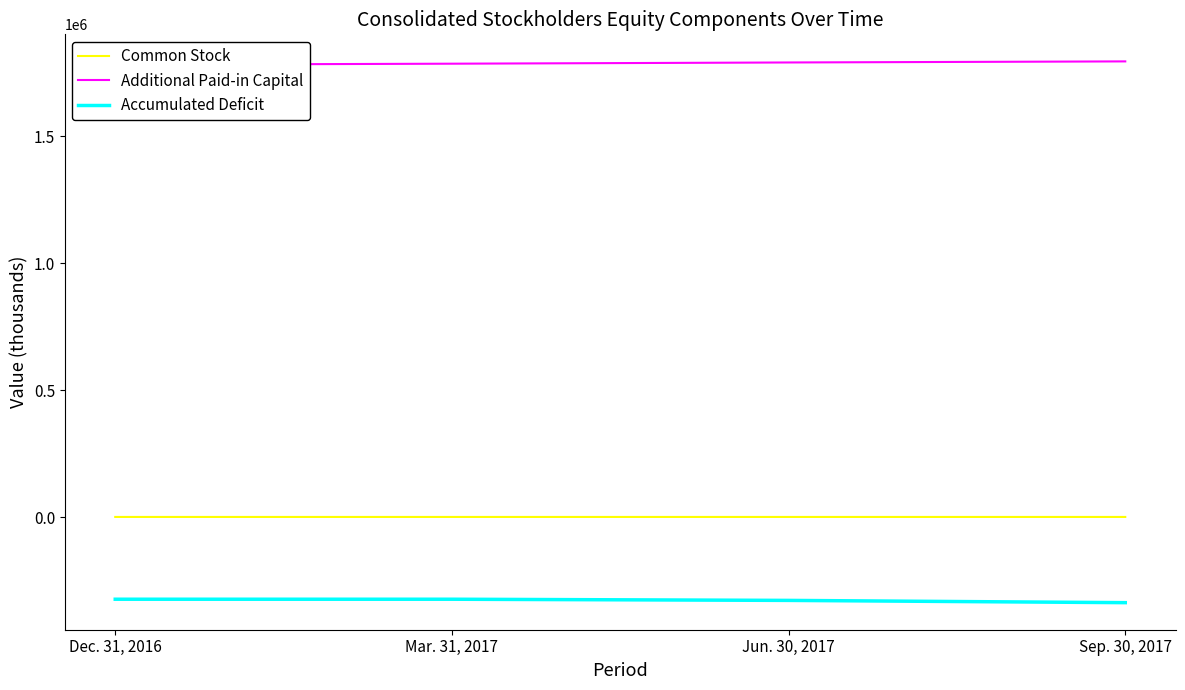

List the series in order of their overall mean, lowest first.

Accumulated Deficit, Common Stock, Additional Paid-in Capital